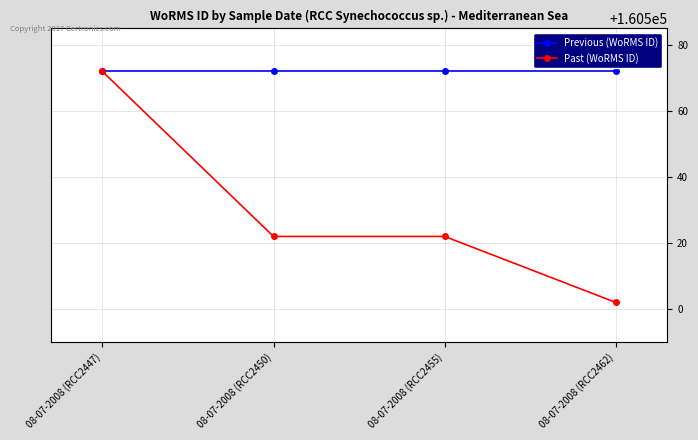

True or false: Past (WoRMS ID) has a value of 213847 at 08-07-2008 (RCC2447).

False